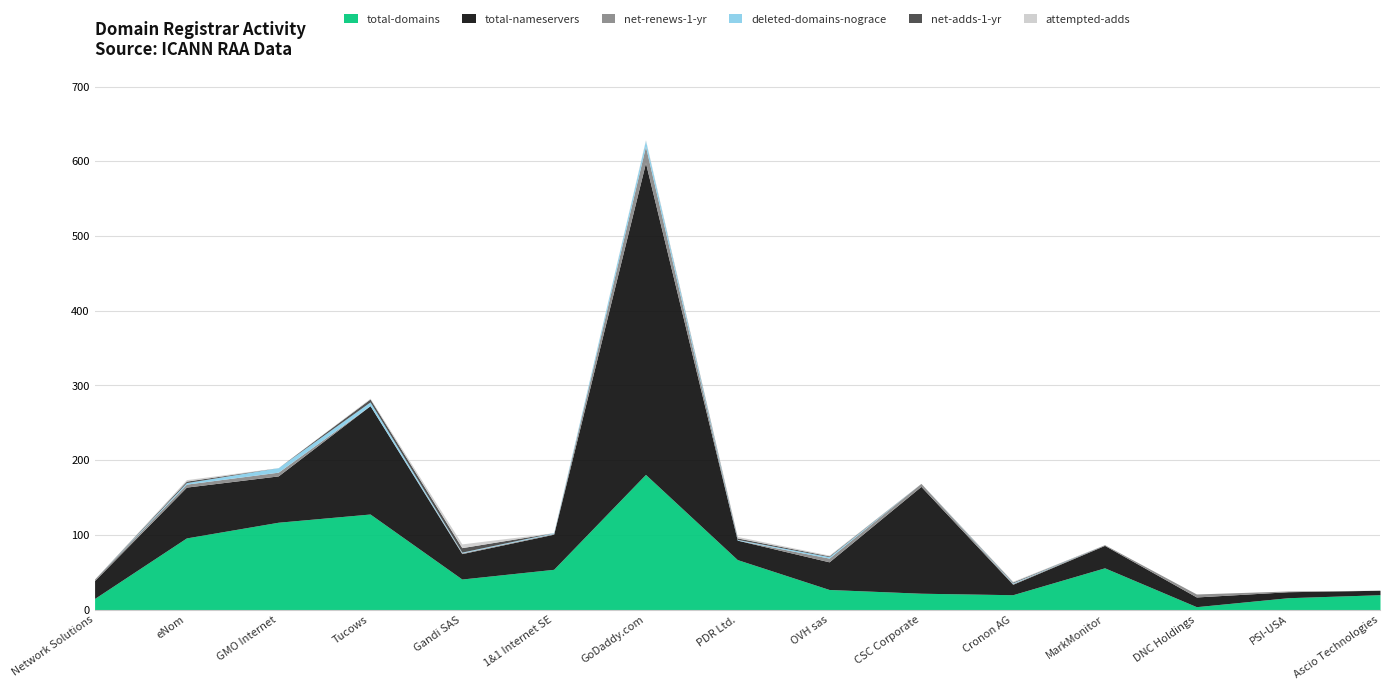

Rank the series by their maximum value, from highest to lowest.

total-nameservers, total-domains, net-renews-1-yr, deleted-domains-nograce, net-adds-1-yr, attempted-adds